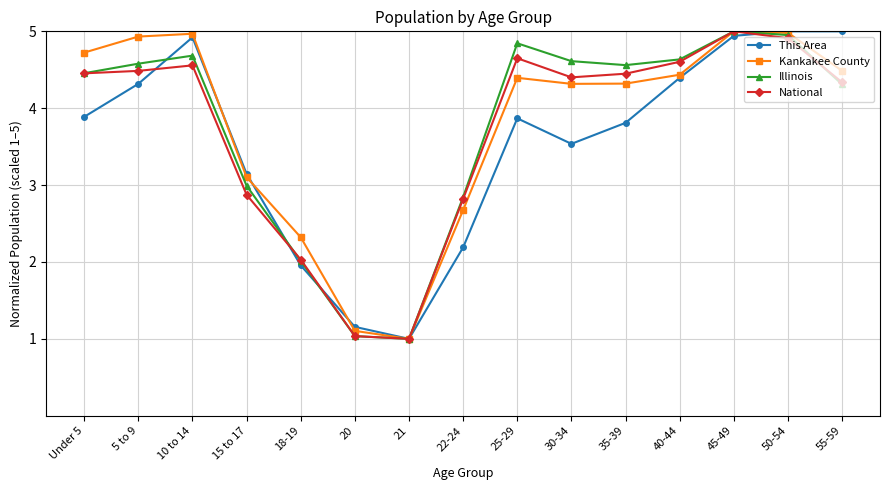

What is the highest value of the National series?

5.0